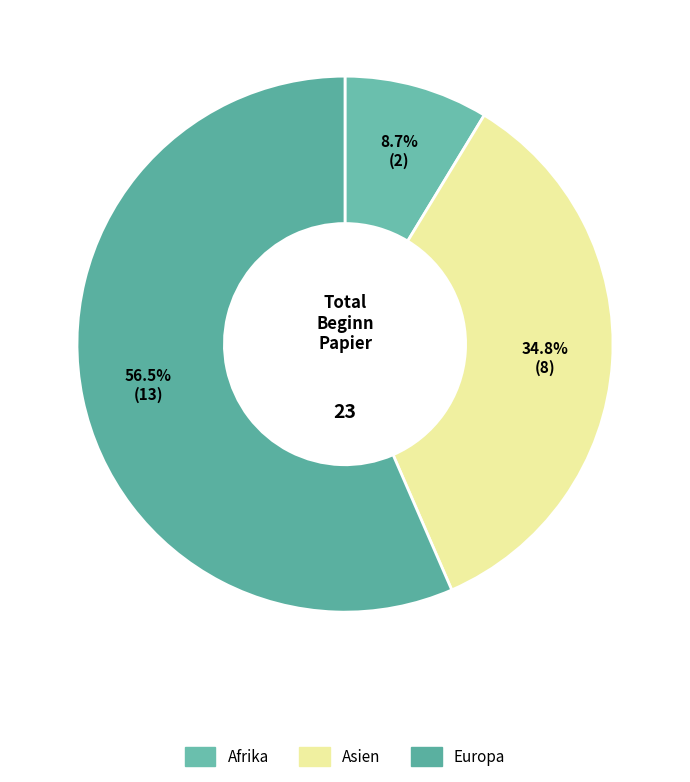

The Afrika slice represents 49% of the pie. True or false?

False